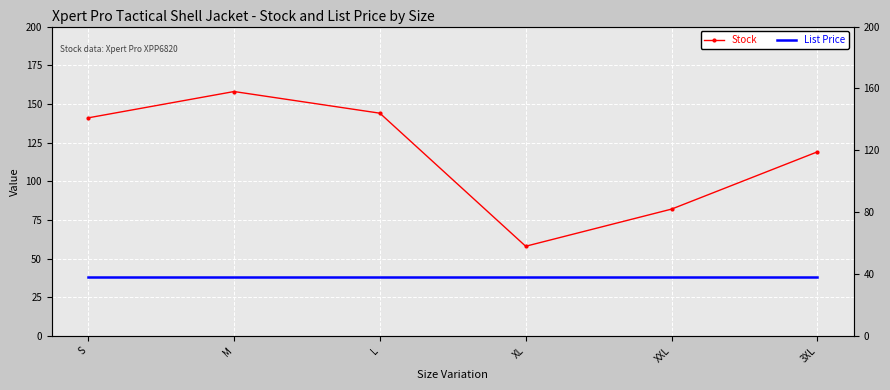

At which label is Stock closest to 108?

3XL